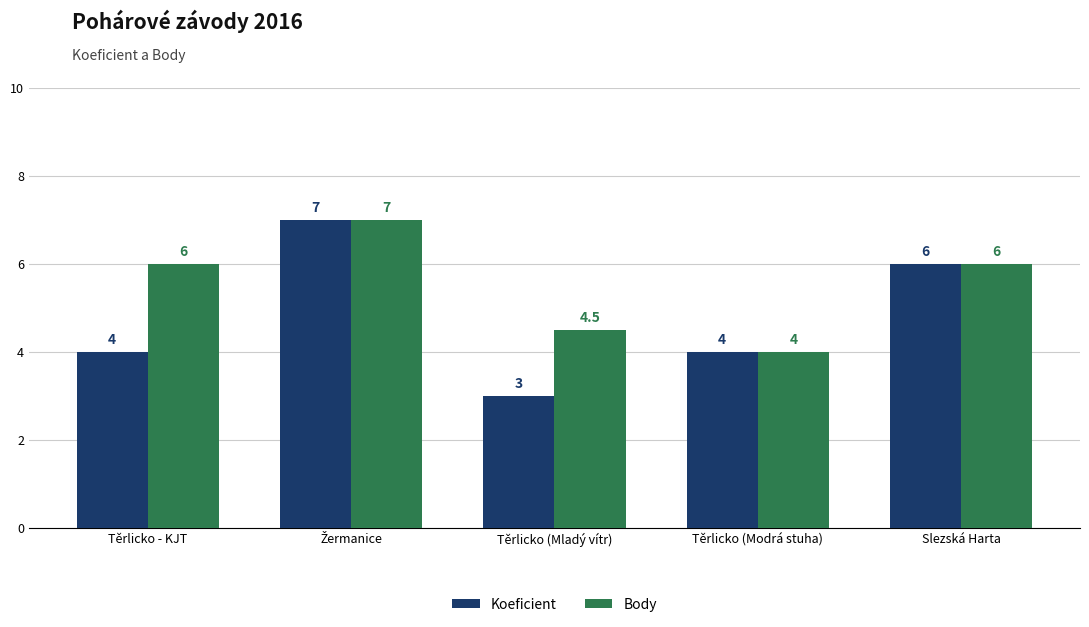

What is the total value across all series at Těrlicko - KJT?

10.0